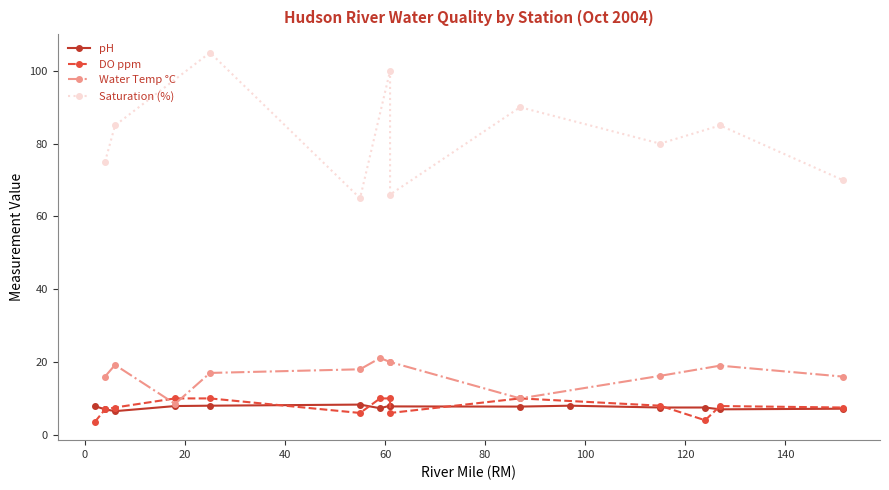

What is the sum of the values at 8 and 10?

176.0